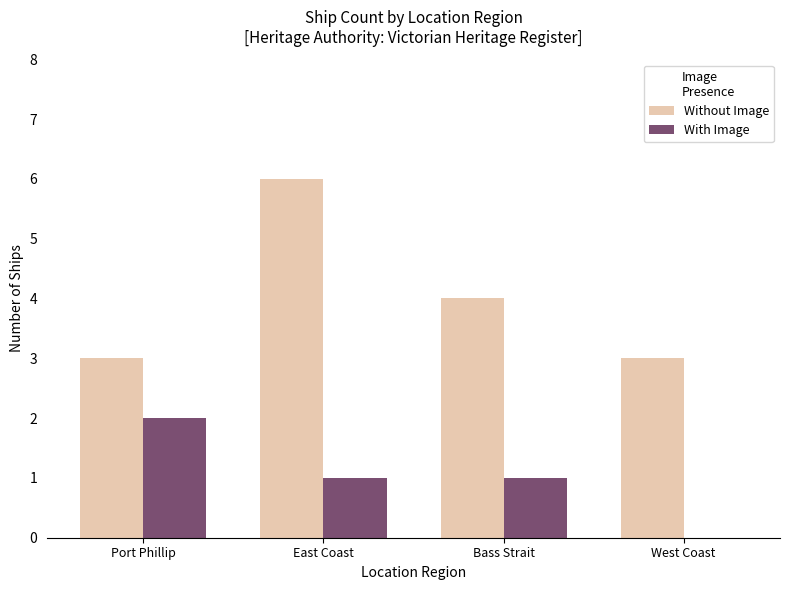

Reading left to right, list all the values displayed in this chart.

Without Image: 3	6	4	3
With Image: 2	1	1	0